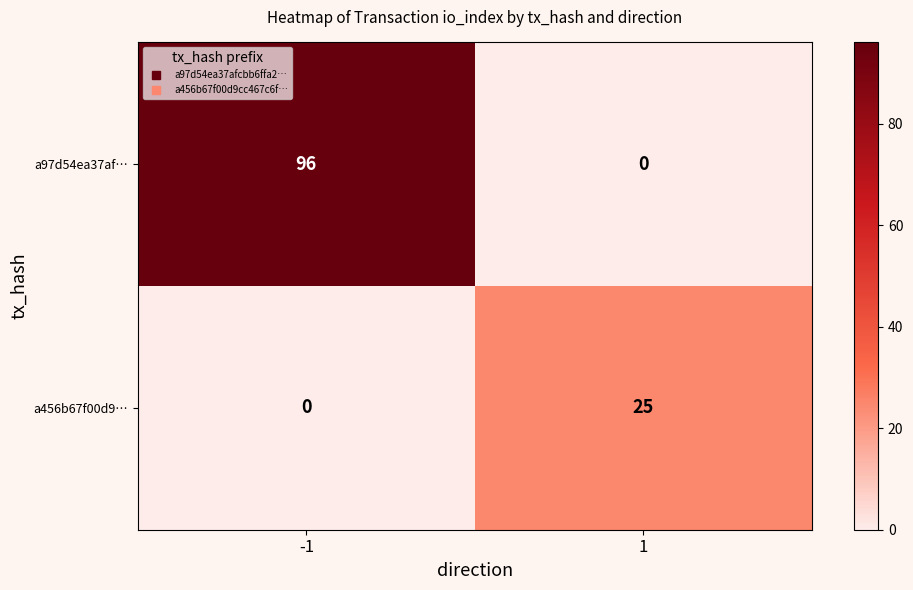

What is the average value of the a97d54ea37af… series?

48